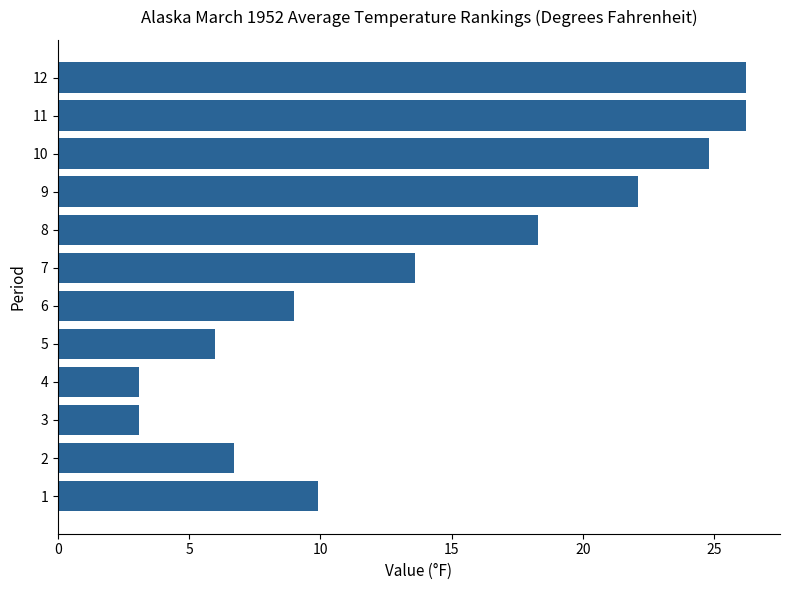

At which label is the value closest to 14?

7